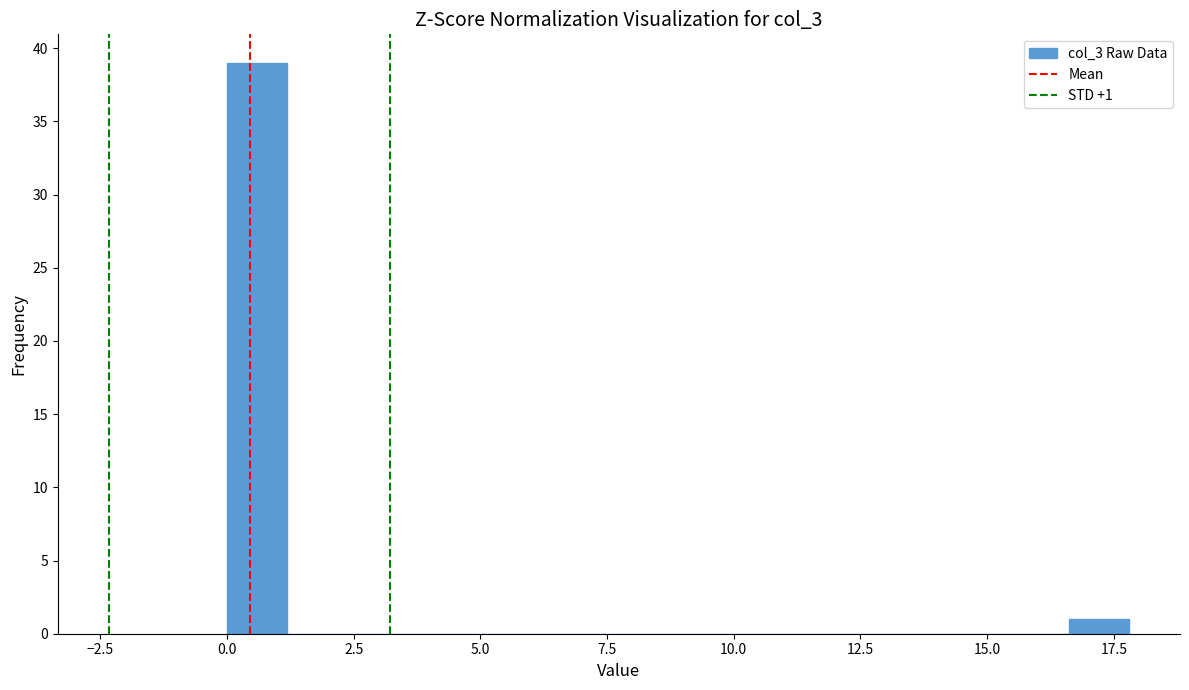

Read against the x-axis, roughly where is the centre of the tallest bar?

0.5